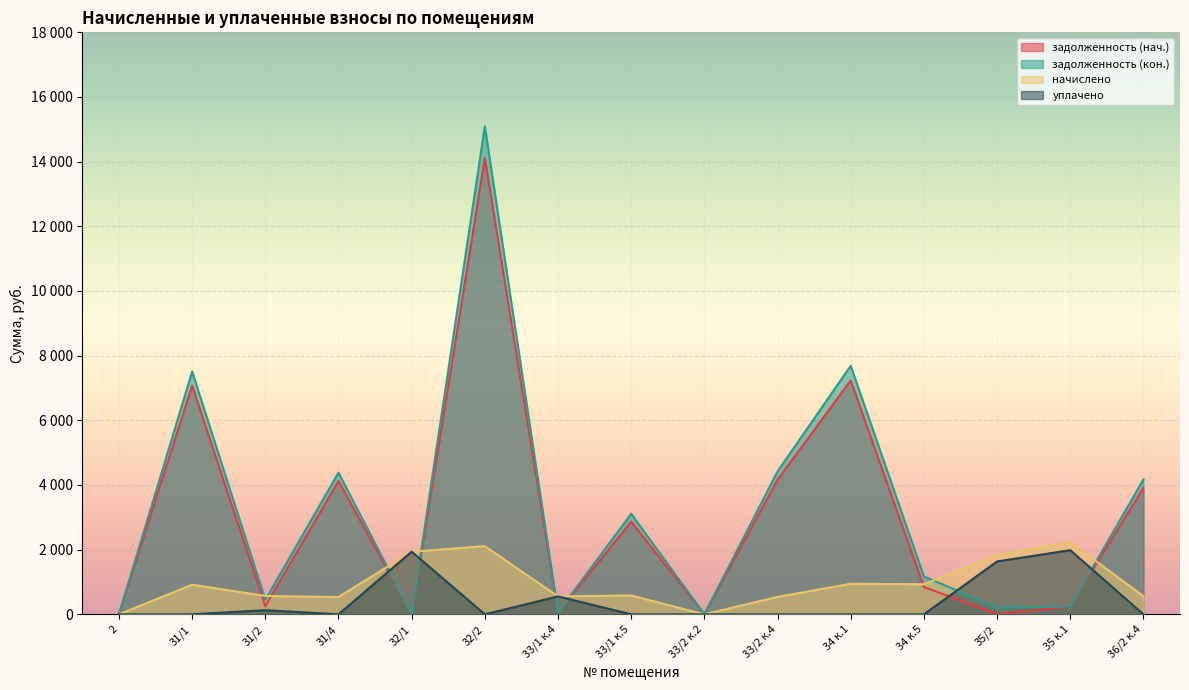

At which label is задолженность (кон.) closest to 7544?

31/1